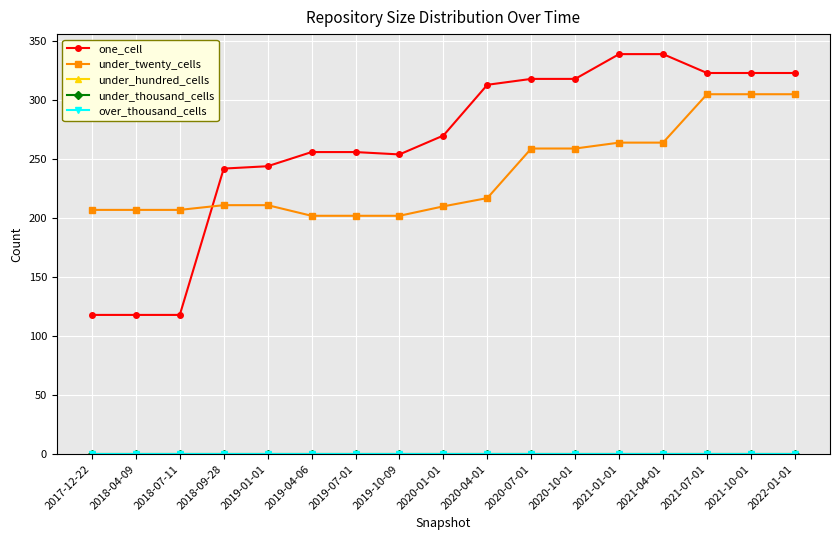

At how many categories does at least one series exceed 219?

14